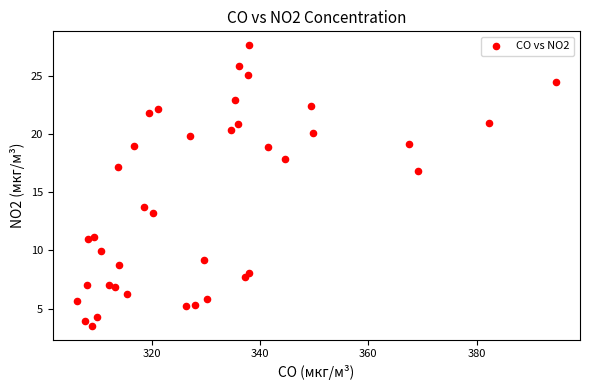

What Y value in the scatter plot is closest to 15?

13.7